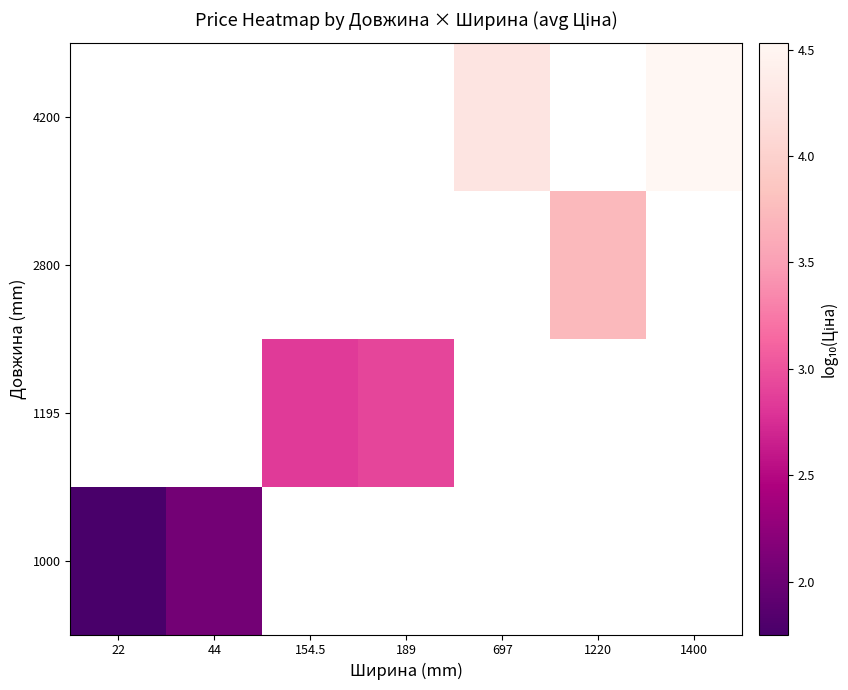

What is the greatest value displayed?

4.5